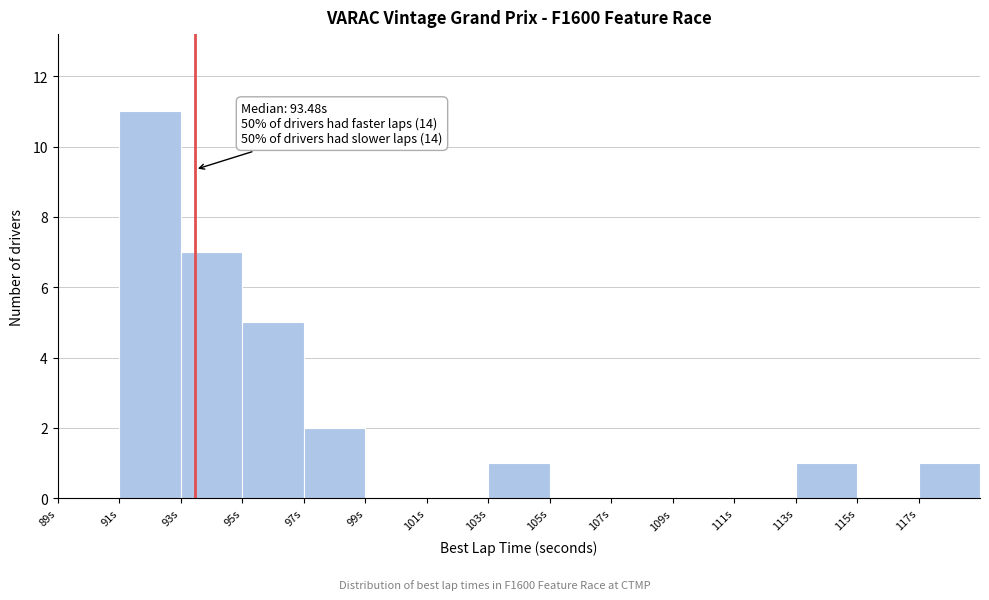

Over which range of the x-axis is the bar tallest?

91 to 93